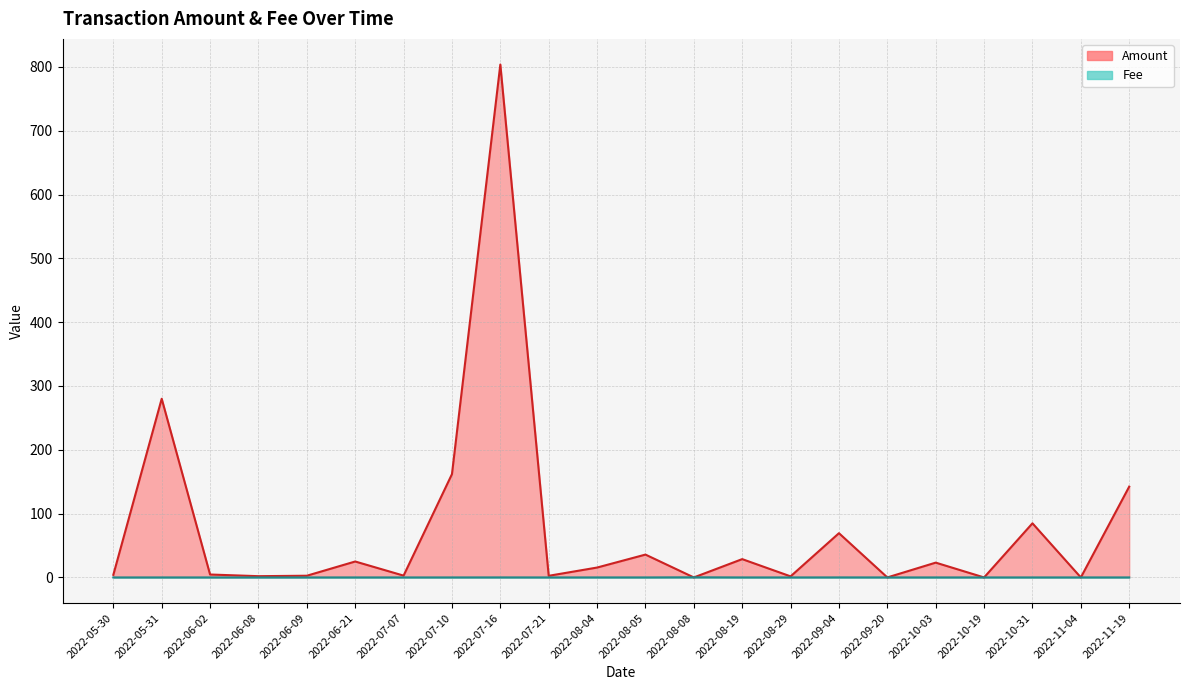

What is the sum of the Amount values at 2022-06-21 and 2022-05-31?

305.0